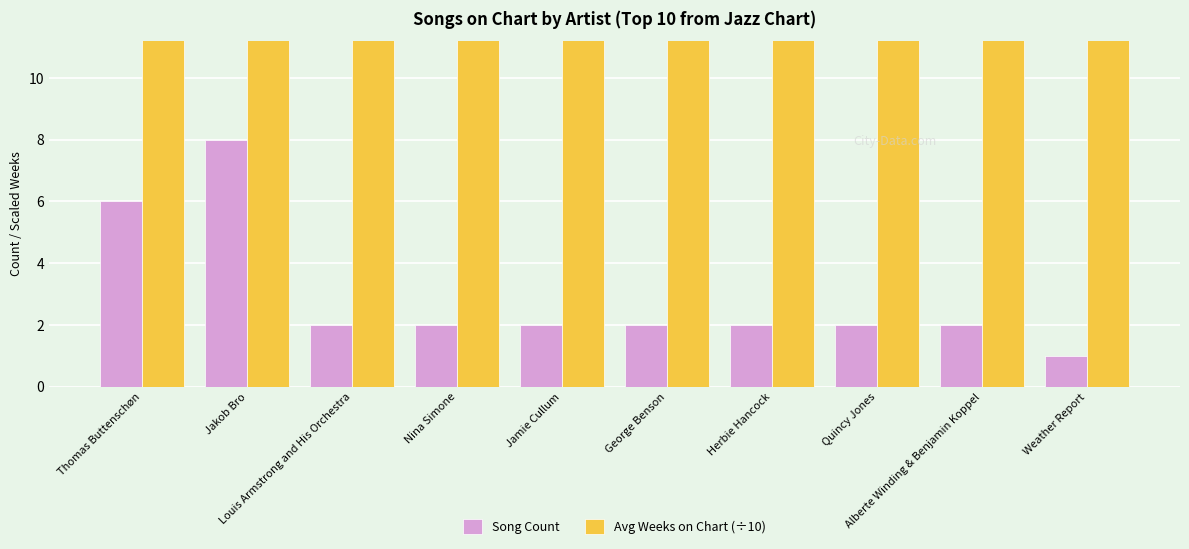

At which label does Avg Weeks on Chart (÷10) reach its peak?

Jakob Bro